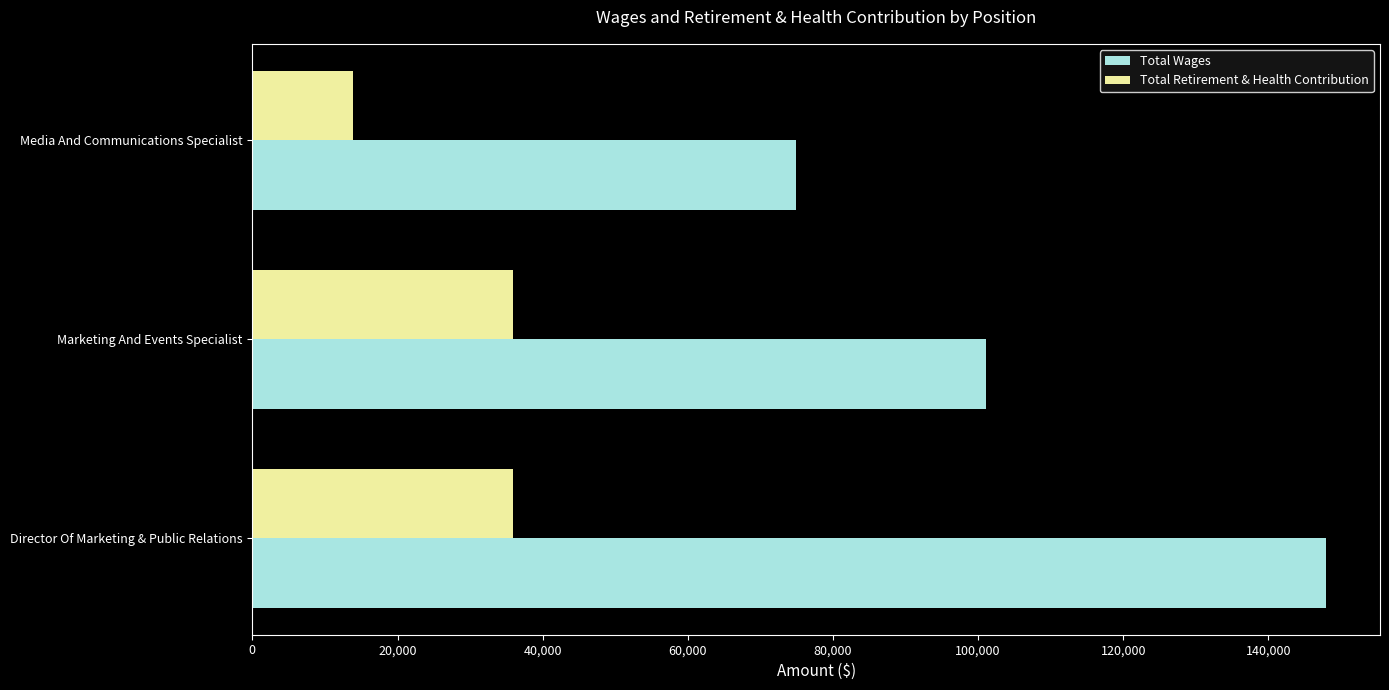

At which label does Total Wages reach its minimum?

Media And Communications Specialist